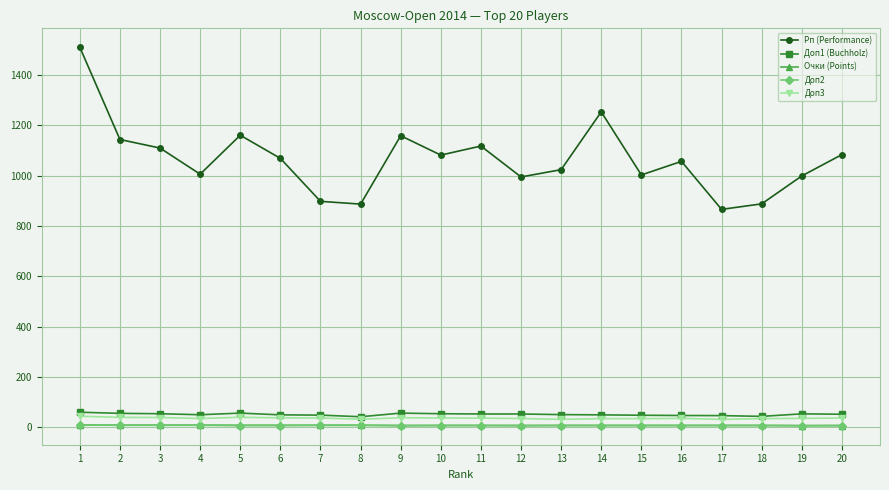

Is the value of Очки (Points) at 7 greater than the value of Доп3 at 1?

No